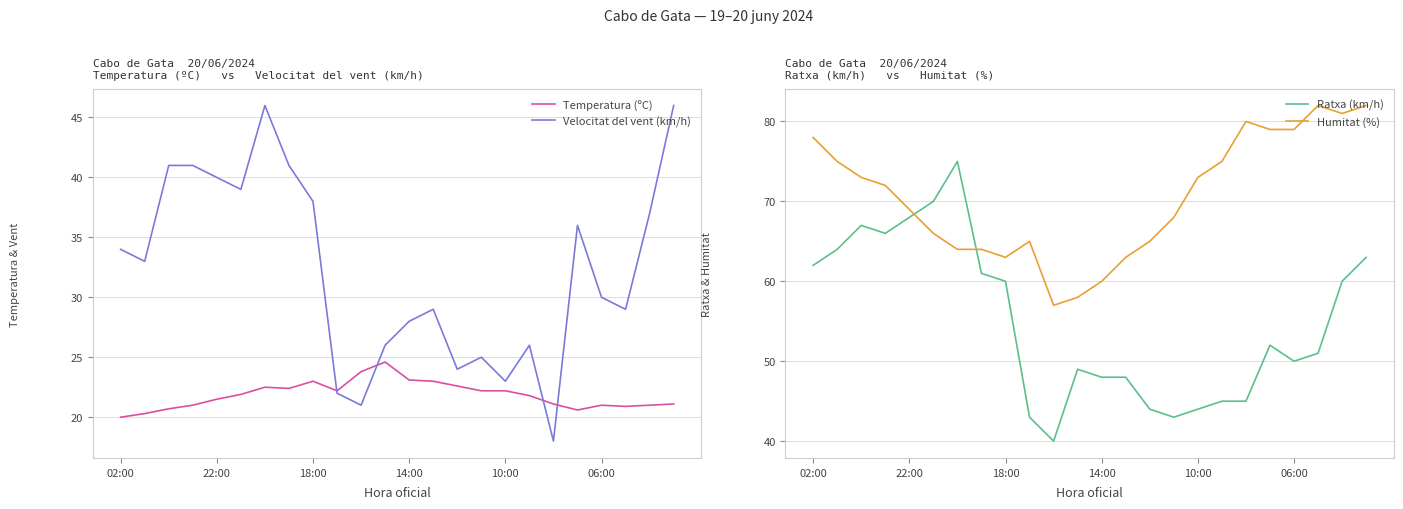

After their last crossing, which series has the higher values: Ratxa (km/h) or Humitat (%)?

Humitat (%)